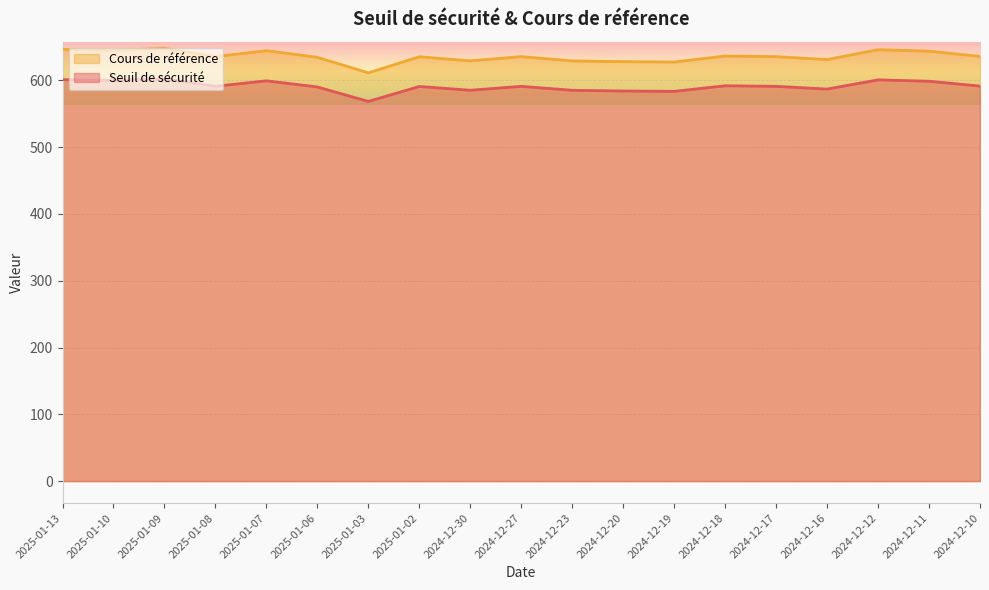

True or false: Seuil de sécurité and Cours de référence cross at least once.

False